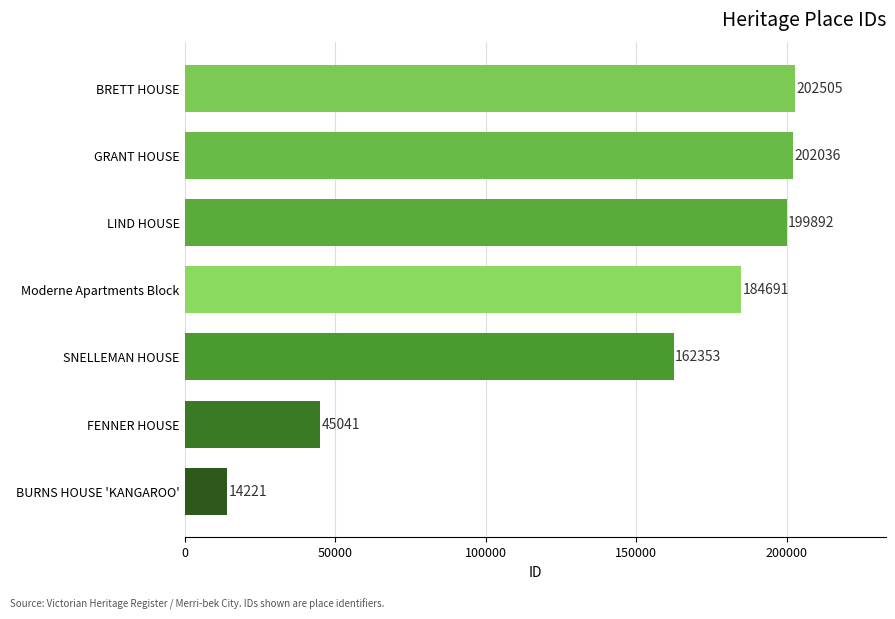

At which category does the chart reach its peak across all series?

BRETT HOUSE